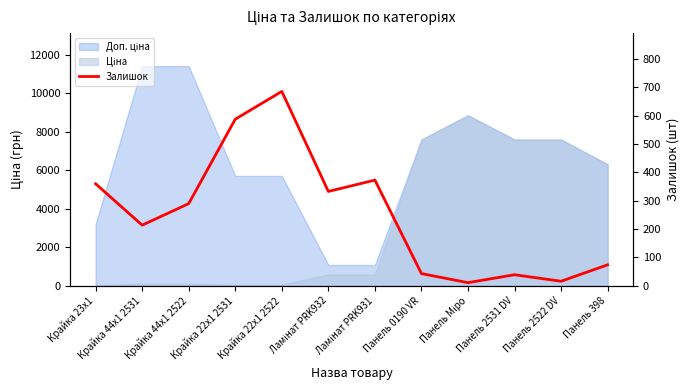

What is the label of the 12th point from the left?

Панель 398